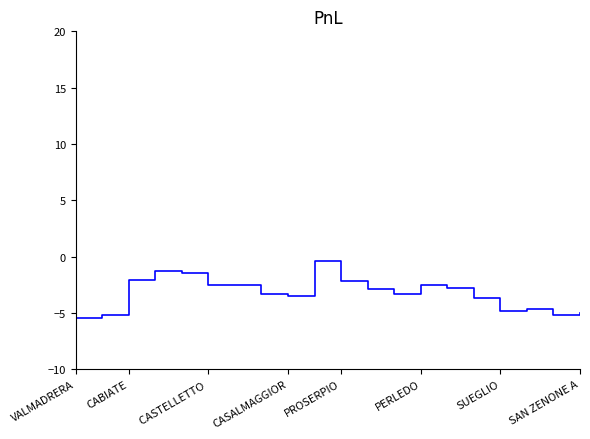

What is the smallest value displayed?

-5.4